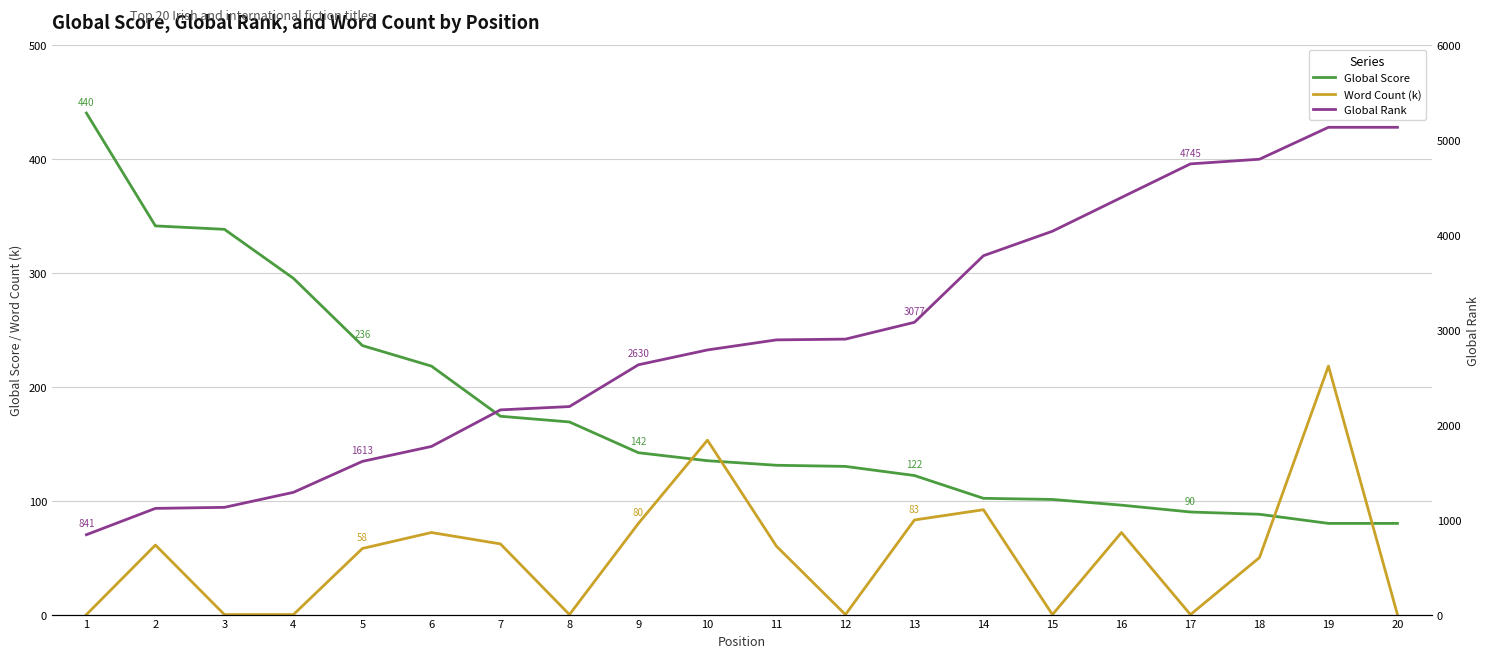

Does the chart have visible grid lines?

Yes